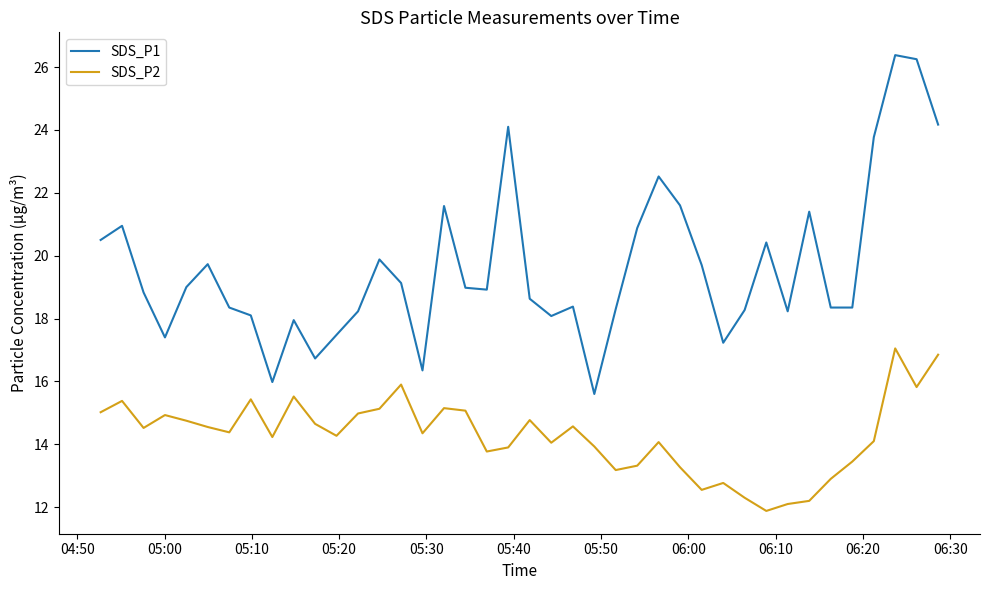

What is the difference between the maximum and minimum values in the SDS_P1 series?

10.8